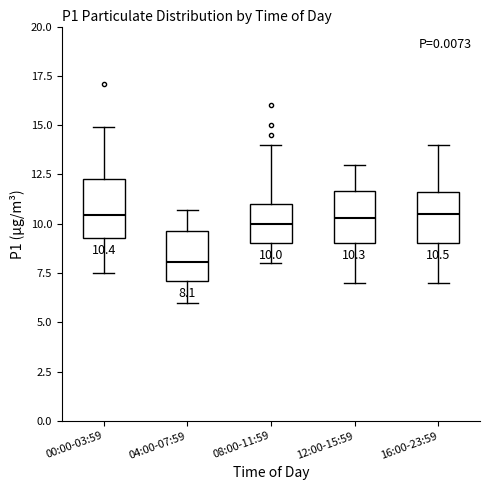

Which box has the lowest median line?

04:00-07:59